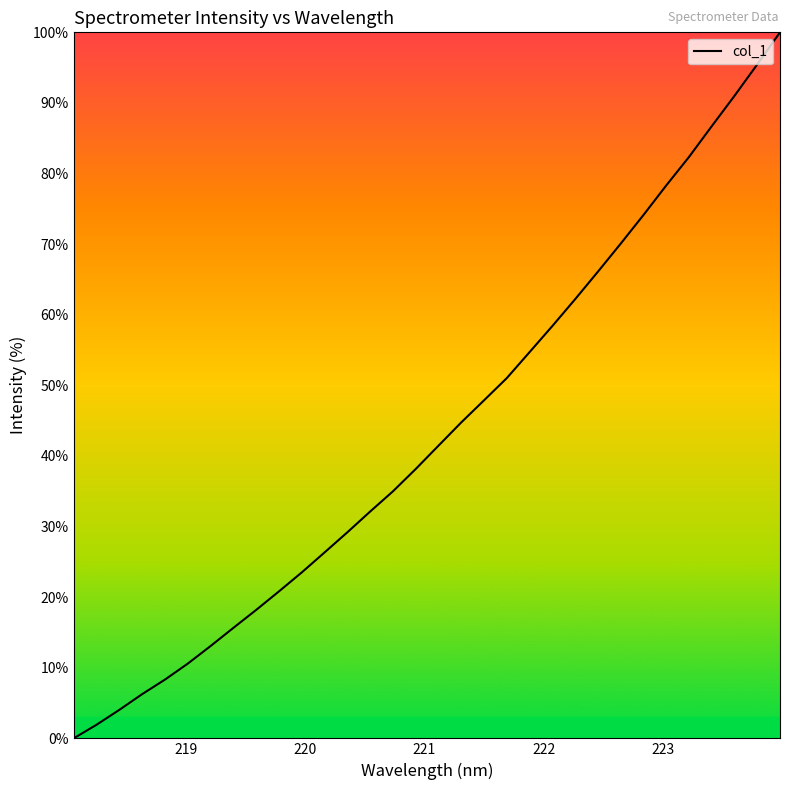

How many lines are shown in the chart?

1